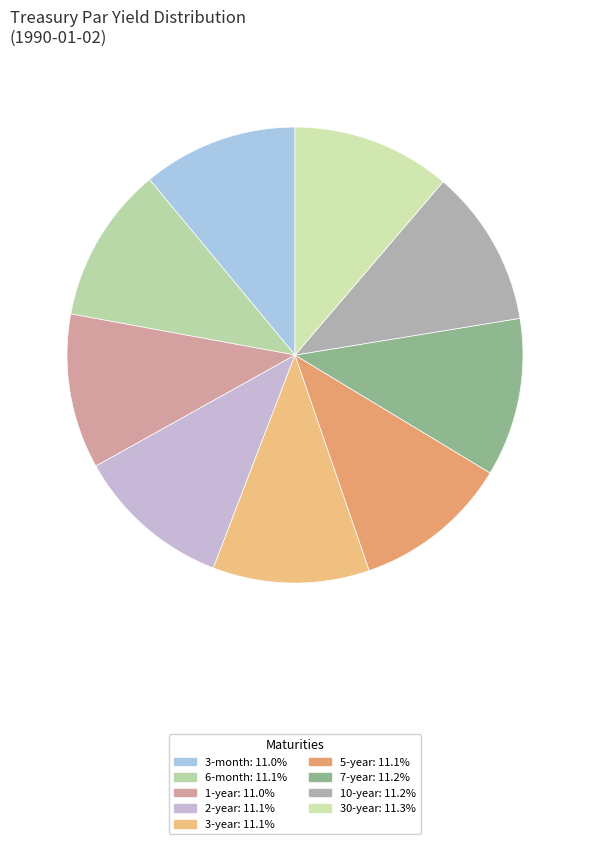

How many slices are in this pie chart?

9